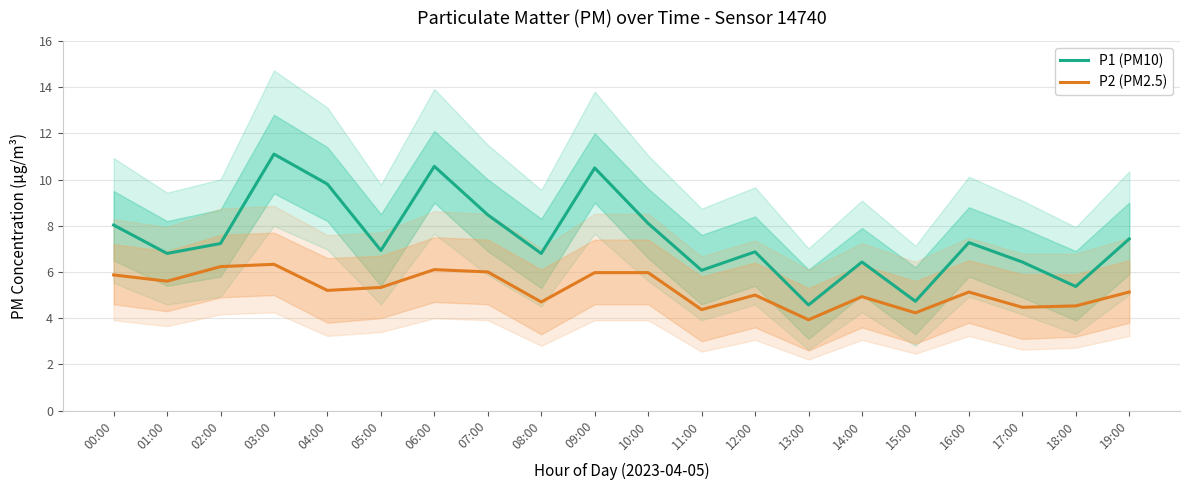

What position from the right is 11:00?

9